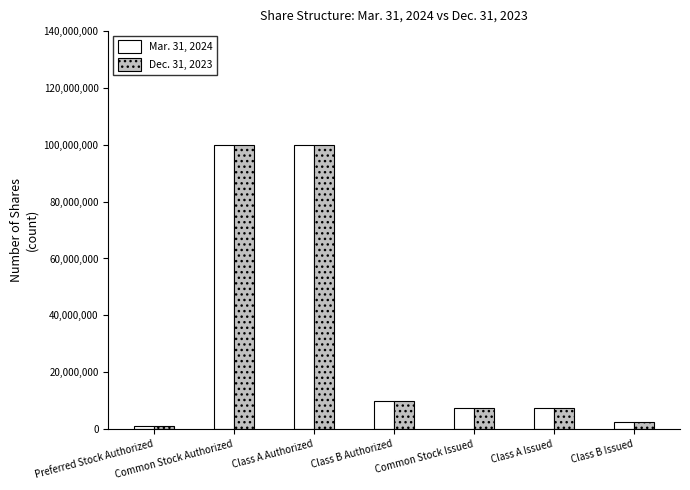

What is the greatest value displayed?

100000000